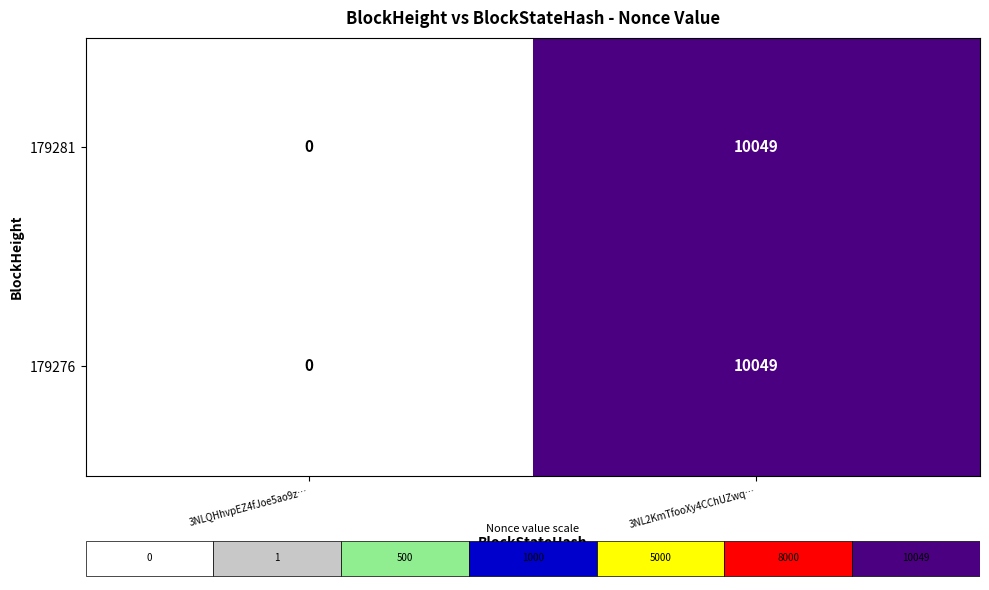

What is the average value of the 179276 series?

5024